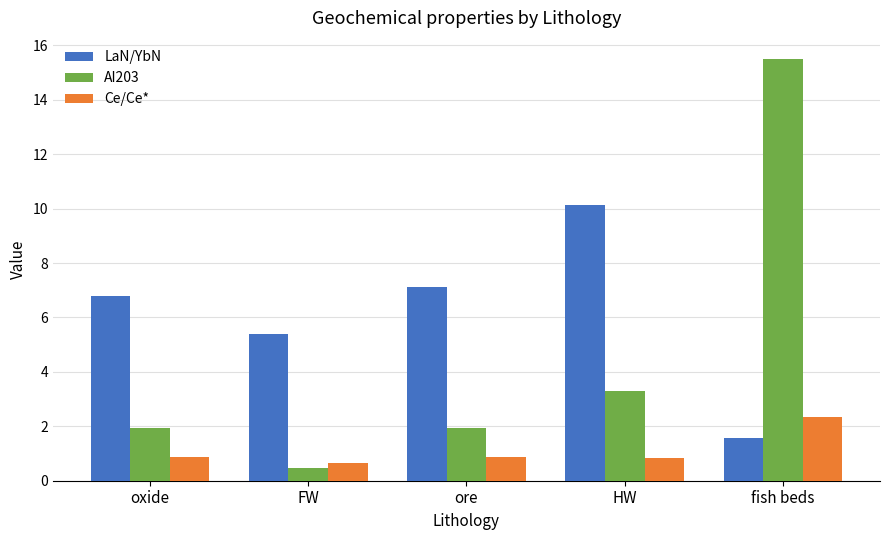

Which series has the largest total across all categories?

LaN/YbN